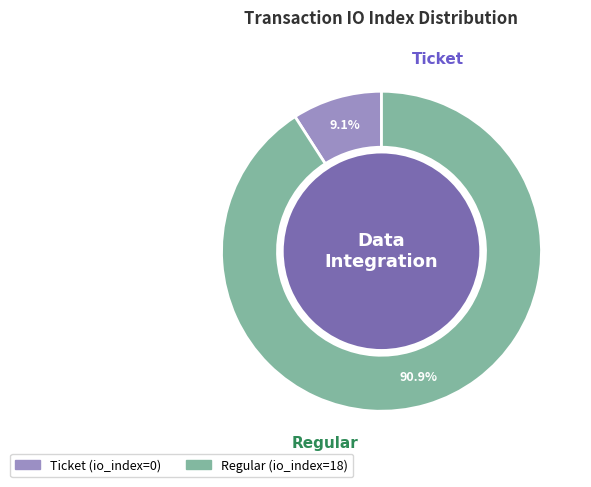

Between Ticket and Regular, which is larger?

Regular